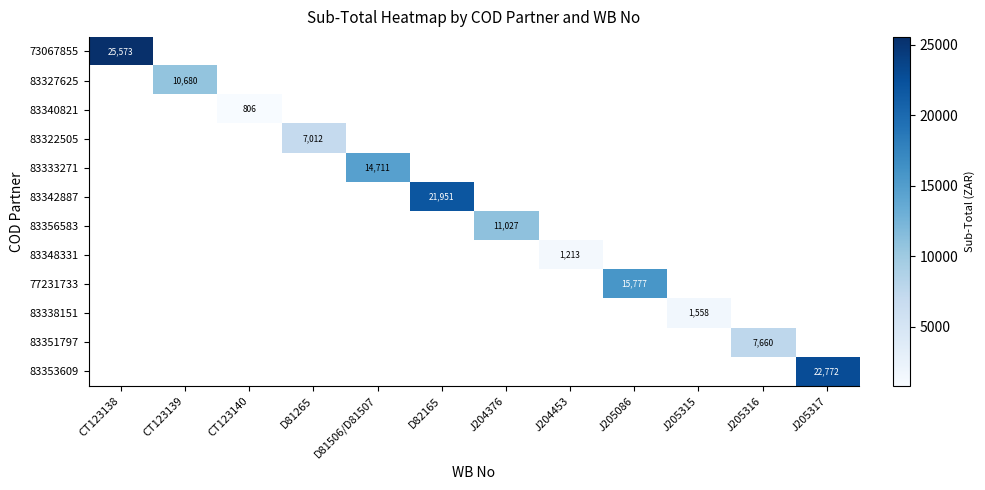

How many values in the 83356583 series exceed 11026?

1